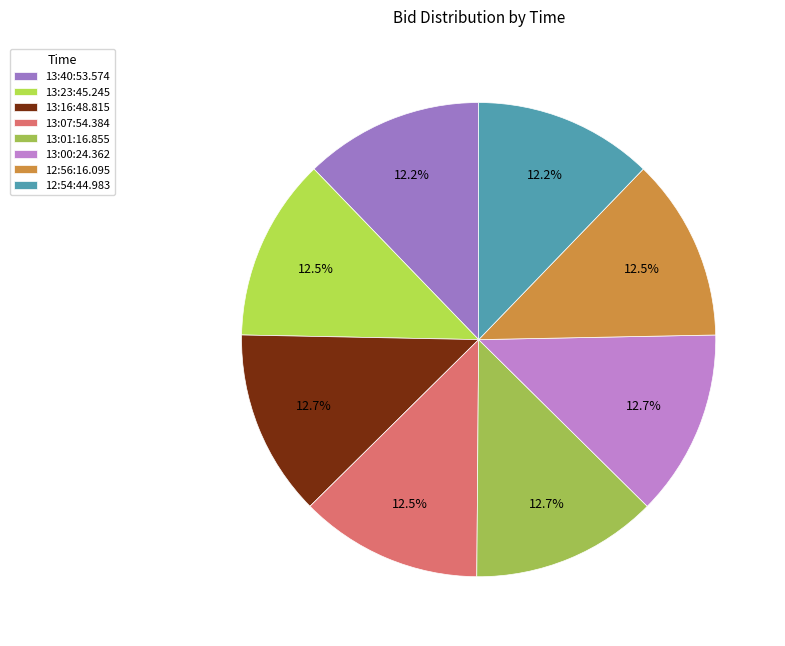

To the nearest percent, what is the combined percentage of 13:01:16.855 and 13:07:54.384?

25%